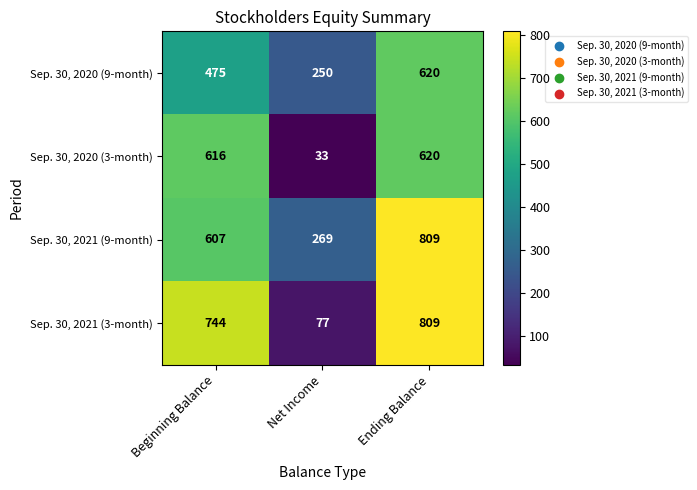

Read the Sep. 30, 2021 (3-month) value at Ending Balance, to the nearest 50.

800